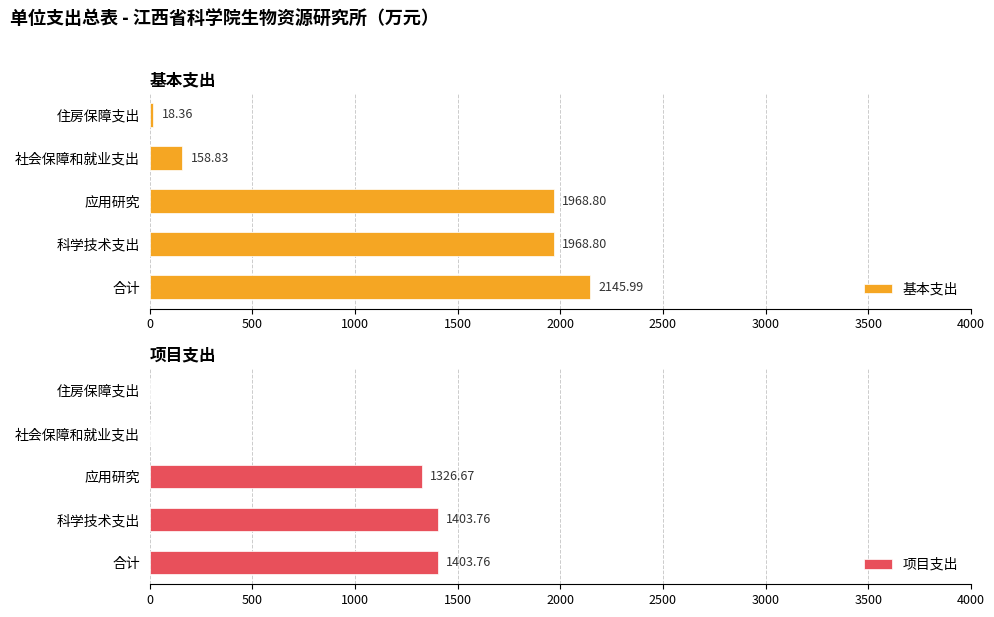

The value of 项目支出 at 科学技术支出 is 2296.3. True or false?

False